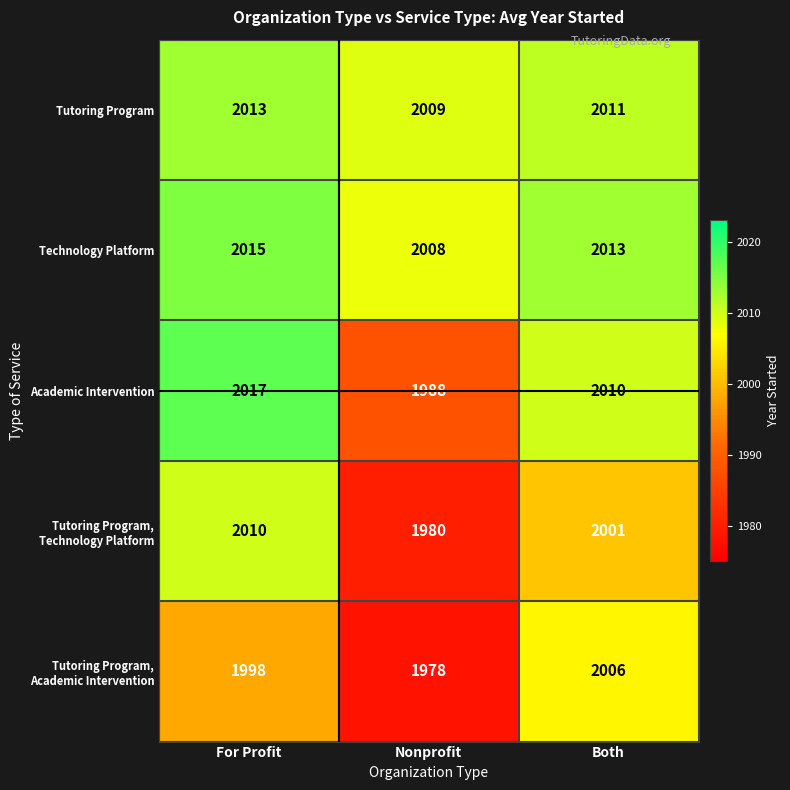

What is the sum of all Academic Intervention values?

6015